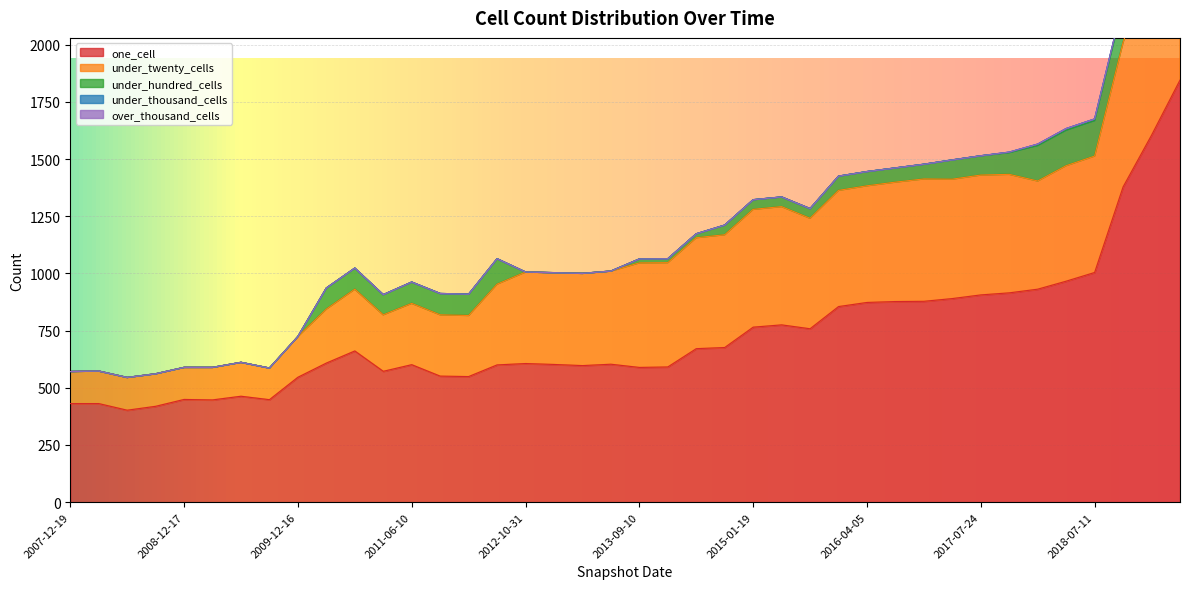

How many values in under_thousand_cells are above zero?

7